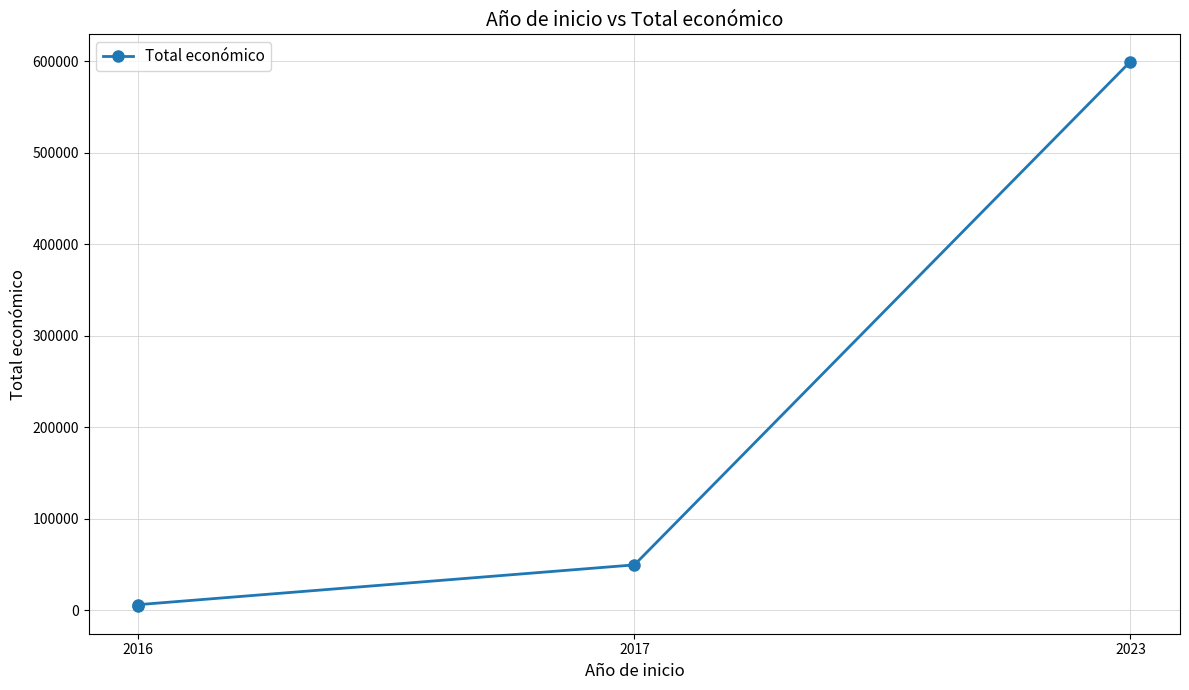

Reading left to right, list all the values displayed in this chart.

4000	6000	49495	599883